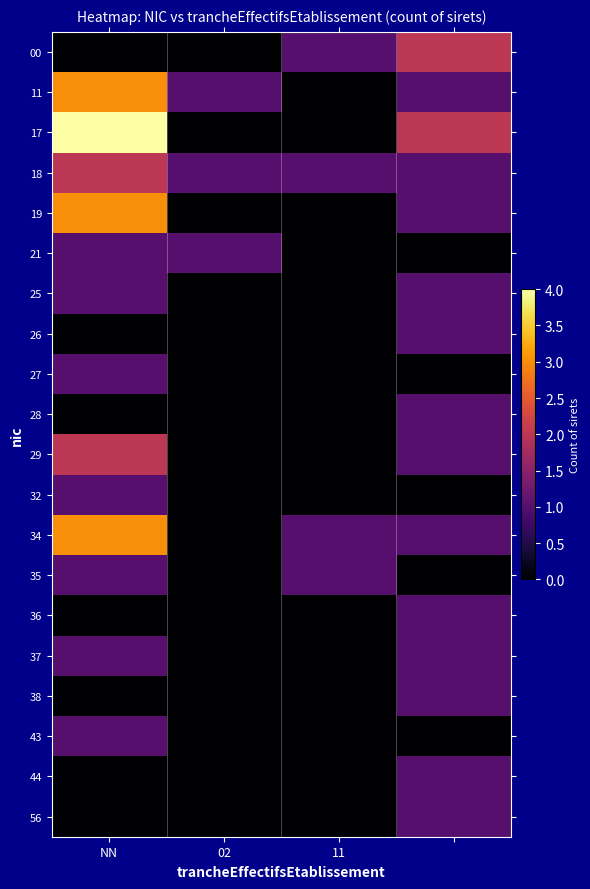

At which category is the sum across all series the highest?

NN